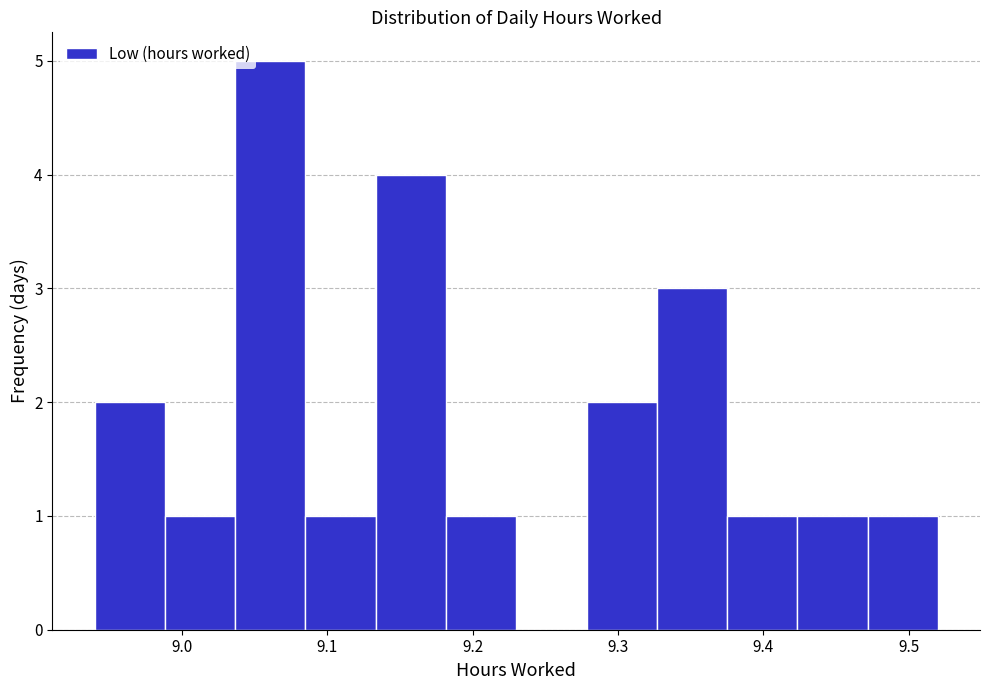

Reading left to right, transcribe this chart: for each bar, give the range it covers on the x-axis and its height. Neither the bar edges nor the heights are printed on the chart, so give them approximately, as read against the axes.

8.94 to 8.99: 2
8.99 to 9.04: 1
9.04 to 9.09: 5
9.09 to 9.13: 1
9.13 to 9.18: 4
9.18 to 9.23: 1
9.23 to 9.28: 0
9.28 to 9.33: 2
9.33 to 9.38: 3
9.38 to 9.42: 1
9.42 to 9.47: 1
9.47 to 9.52: 1